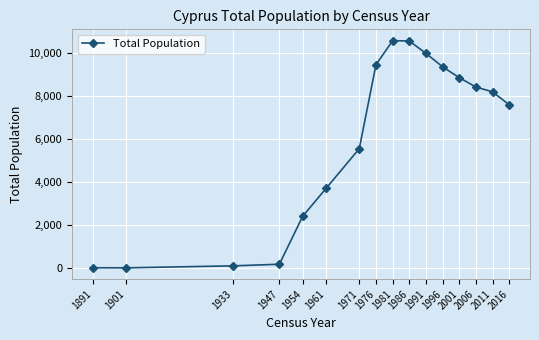

The value at 1981 is 10555. True or false?

True